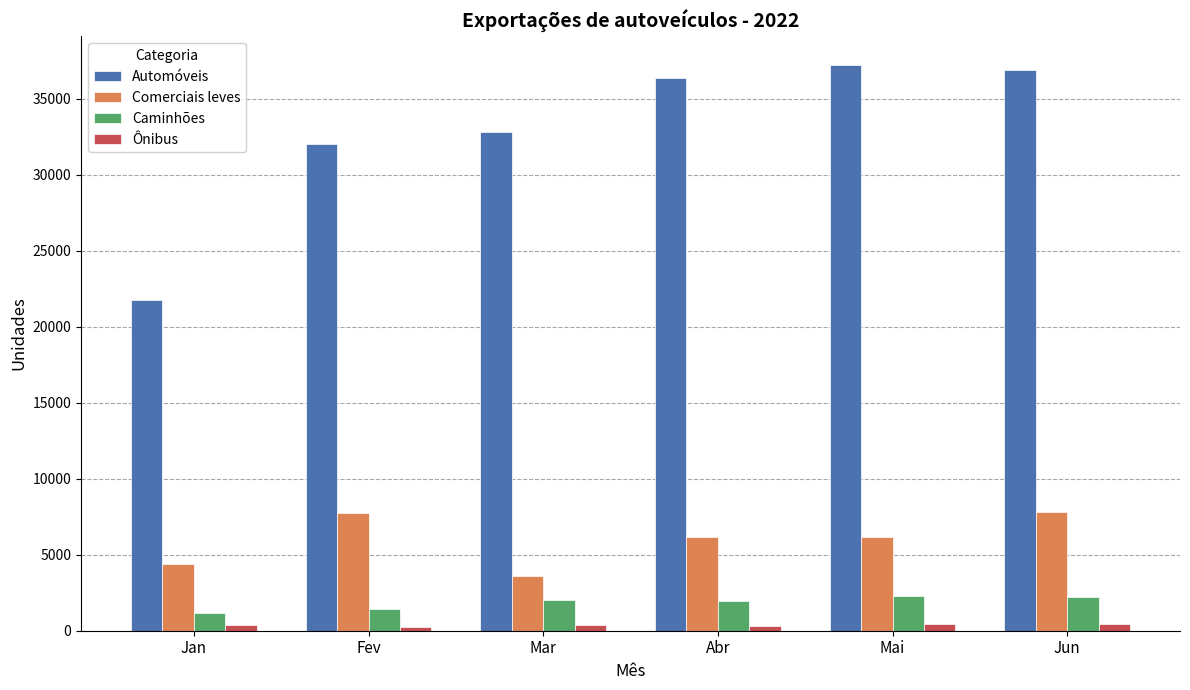

How many values in the Comerciais leves series are below 6189?

3